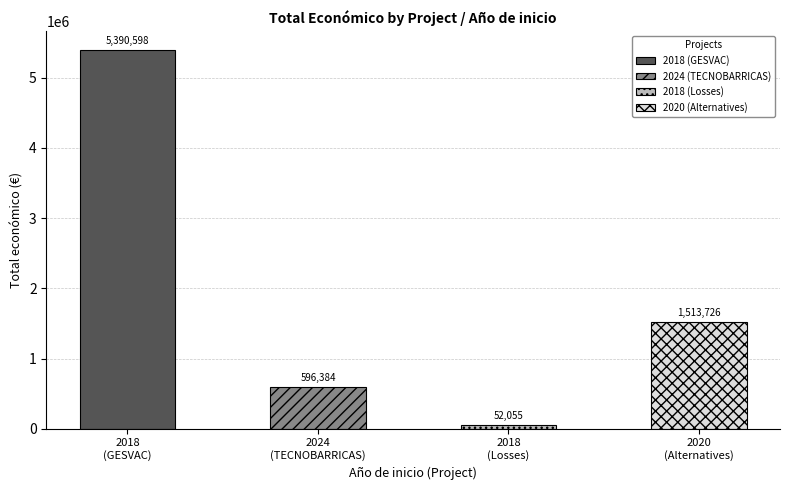

Read the value at 2018 (GESVAC), to the nearest 50.

5390600